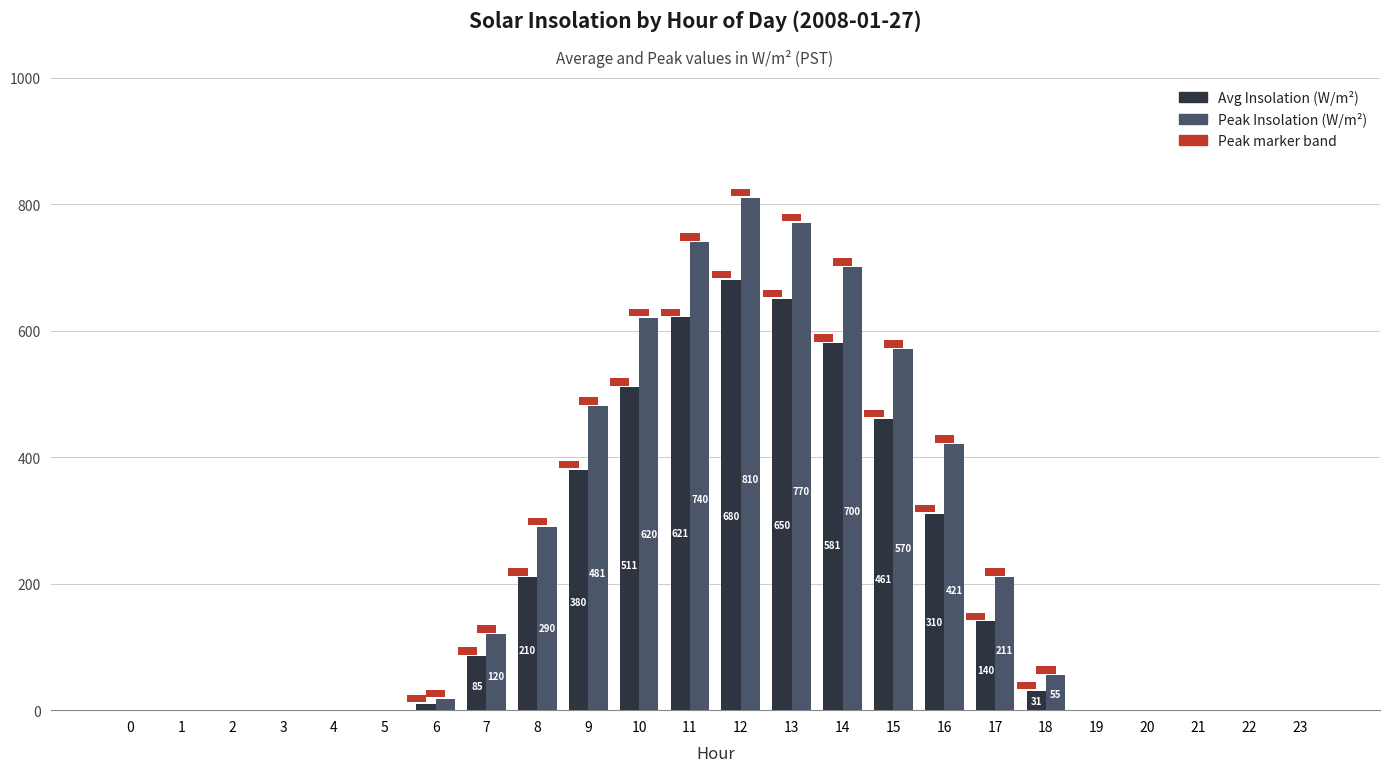

How many series are shown in this chart?

2